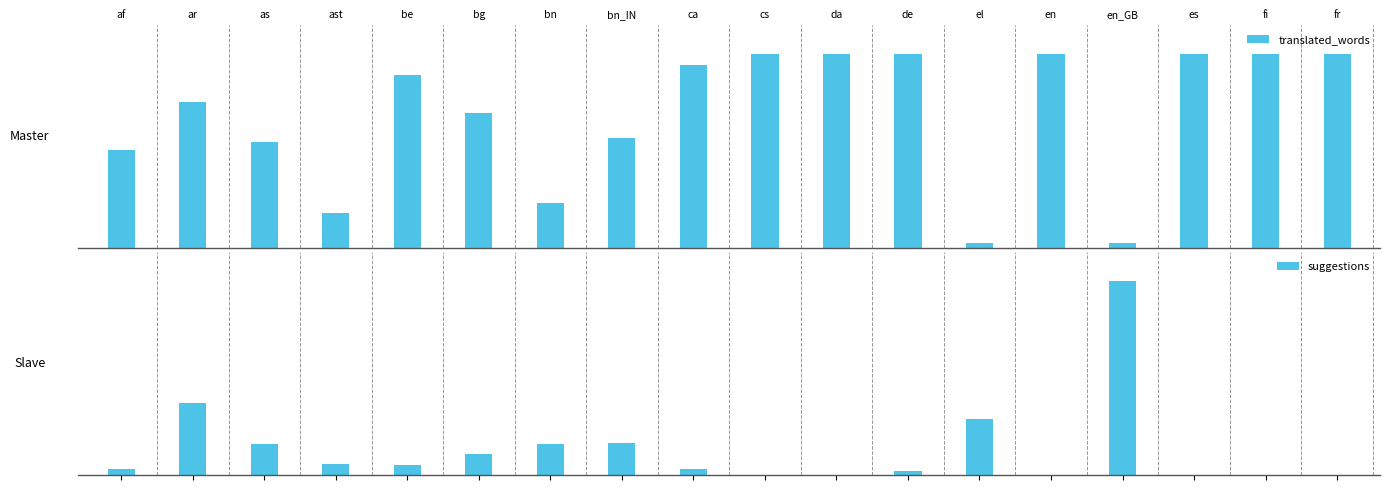

List the labels in order of suggestions value, smallest first.

da, en, es, fi, fr, cs, de, af, ca, be, ast, bg, as, bn, bn_IN, el, ar, en_GB